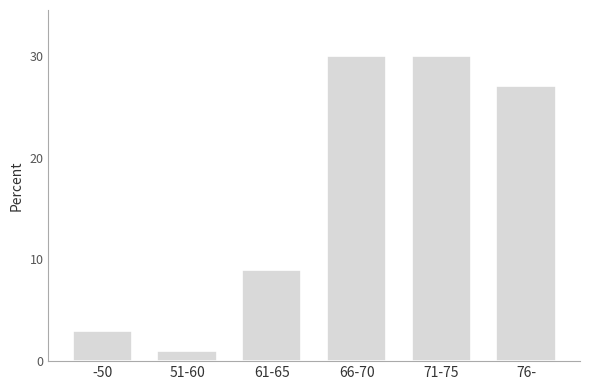

Reading left to right, what are all the values shown in this chart?

-50=3	51-60=1	61-65=9	66-70=30	71-75=30	76-=27